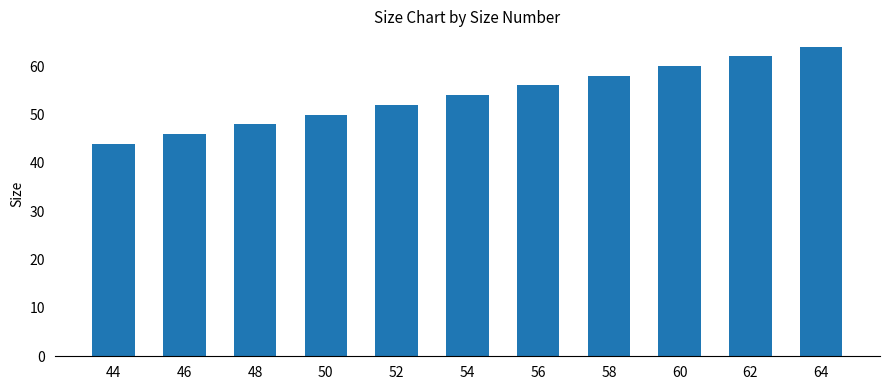

Count the number of categories in the chart.

11